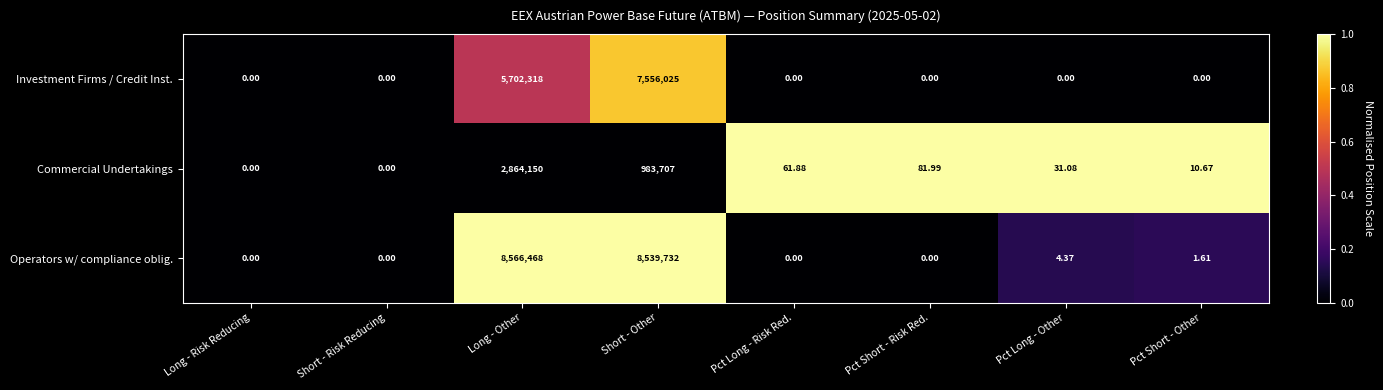

Where is Investment Firms / Credit Inst. nearest to the value 3778012?

Long - Other